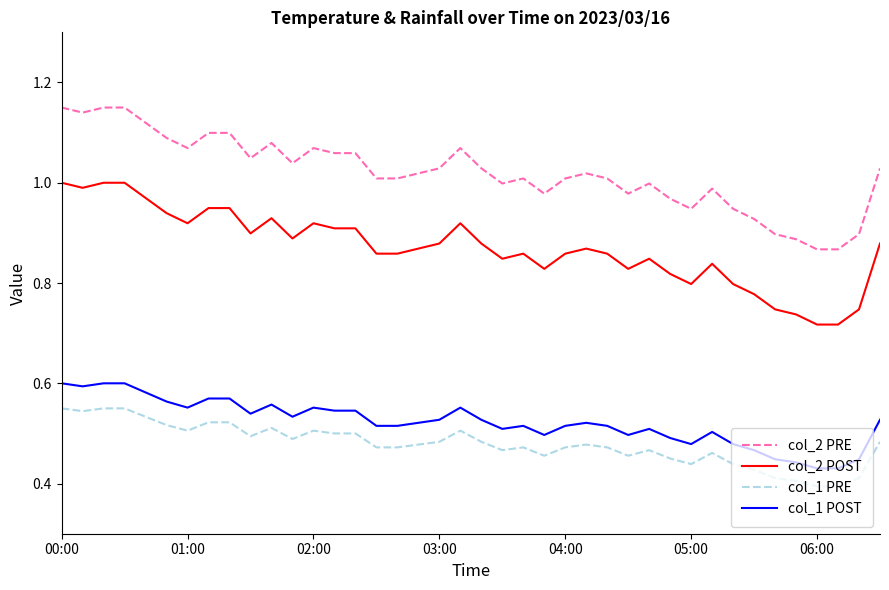

True or false: col_2 PRE and col_1 PRE cross at least once.

False